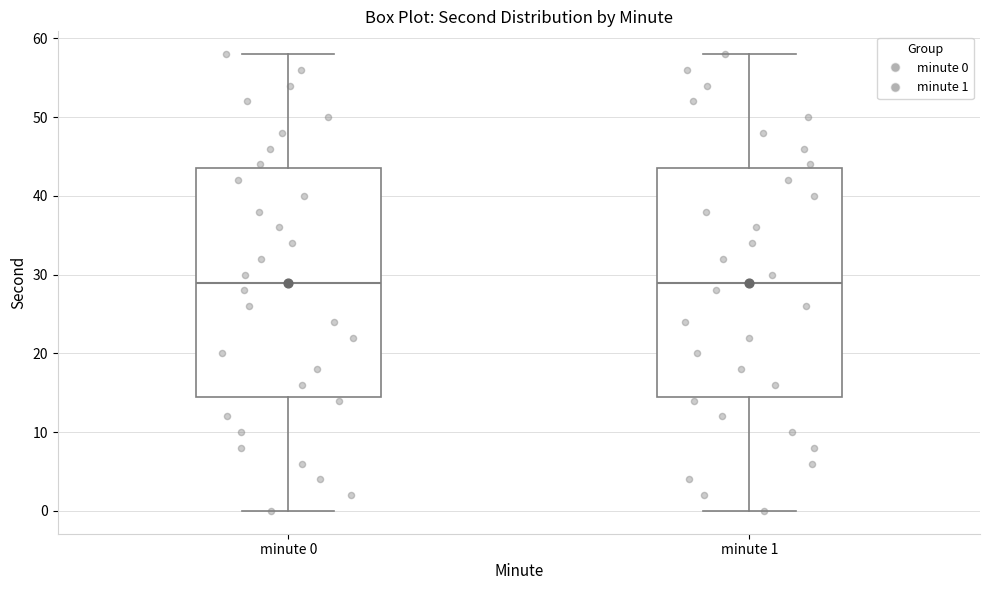

Where is the upper edge of the box for minute 0 on the y-axis? The values are not printed on the chart, so give them approximately, as read against the axis.

44